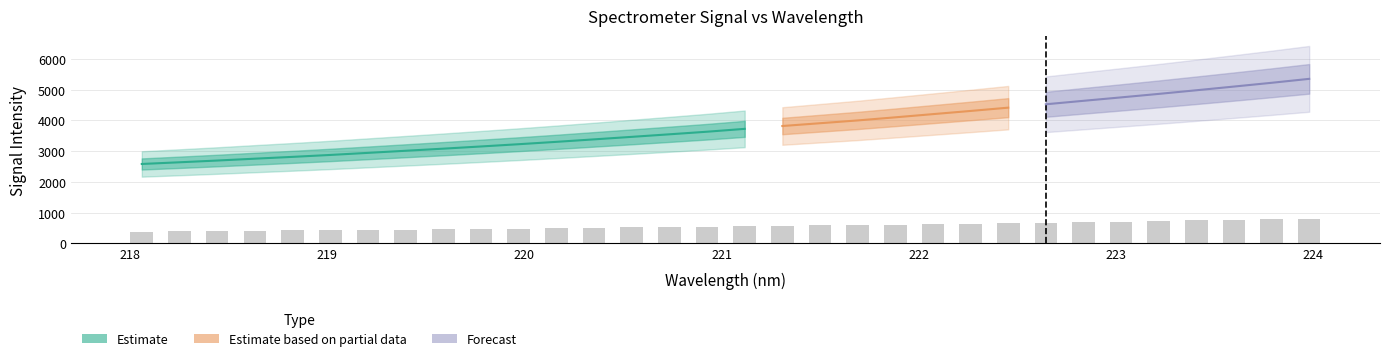

What is the smallest value displayed?

387.7